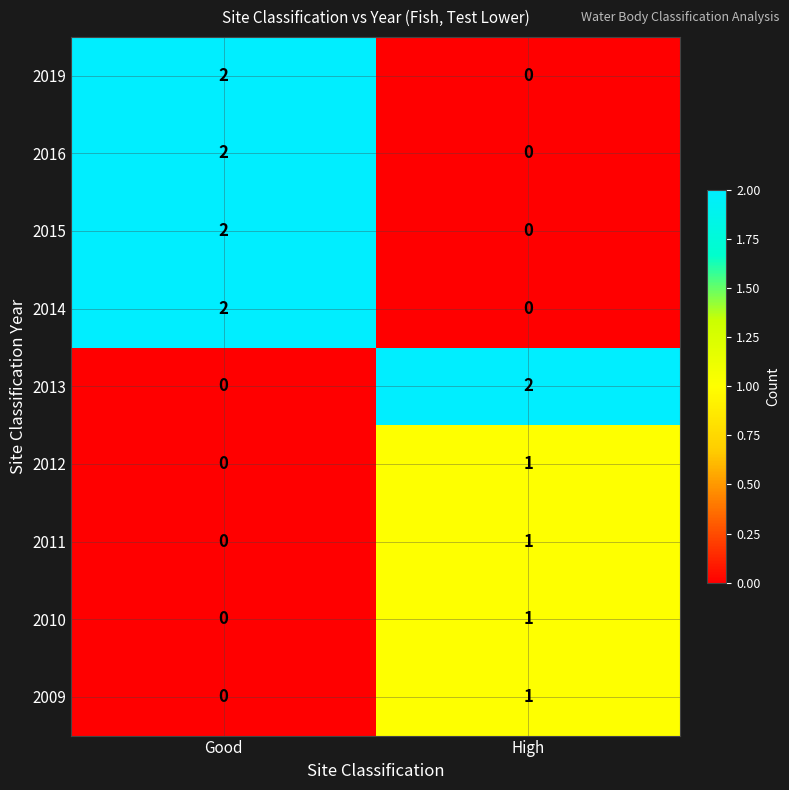

True or false: 2013 has a value of 2 at High.

True